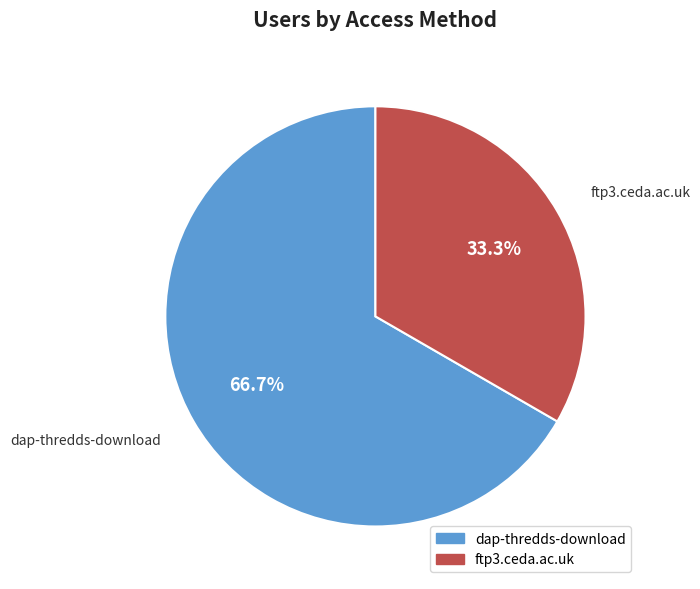

To the nearest percent, what percentage of the pie is ftp3.ceda.ac.uk?

33%